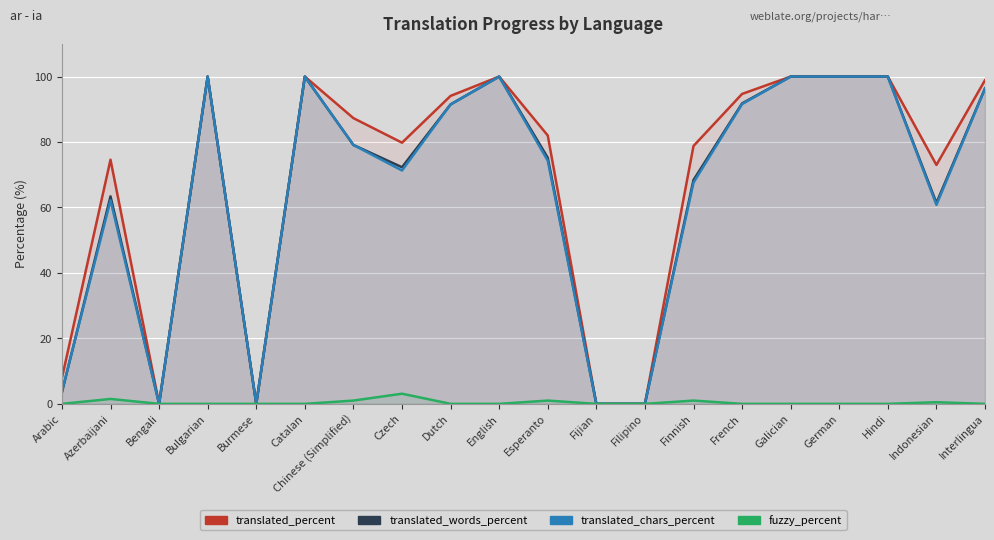

What is the difference between the maximum and minimum values in the translated_percent series?

100.0